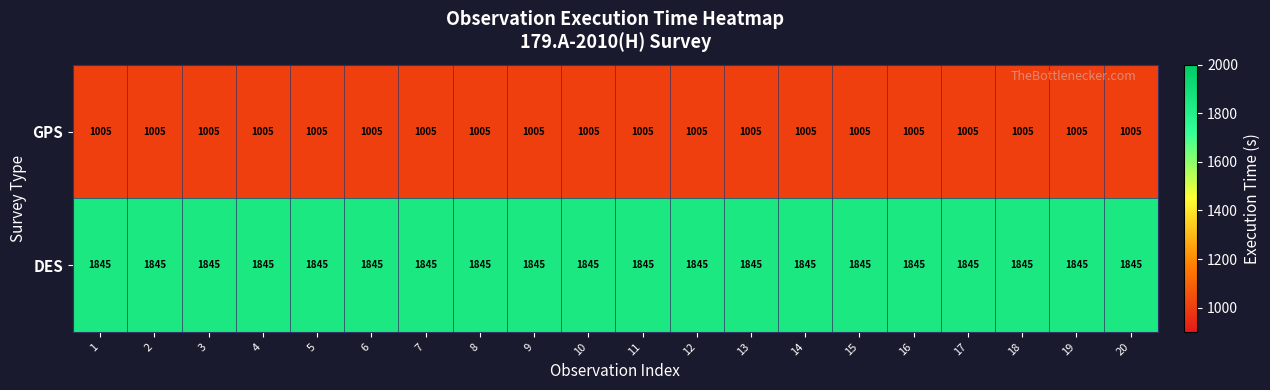

List the series in order of their overall mean, lowest first.

GPS, DES